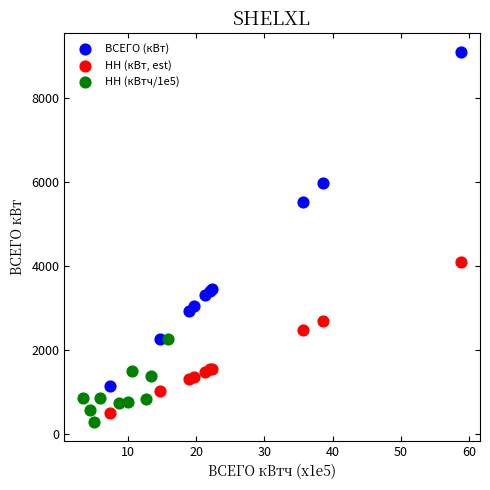

Which series has the widest spread of Y values?

ВСЕГО (кВт)